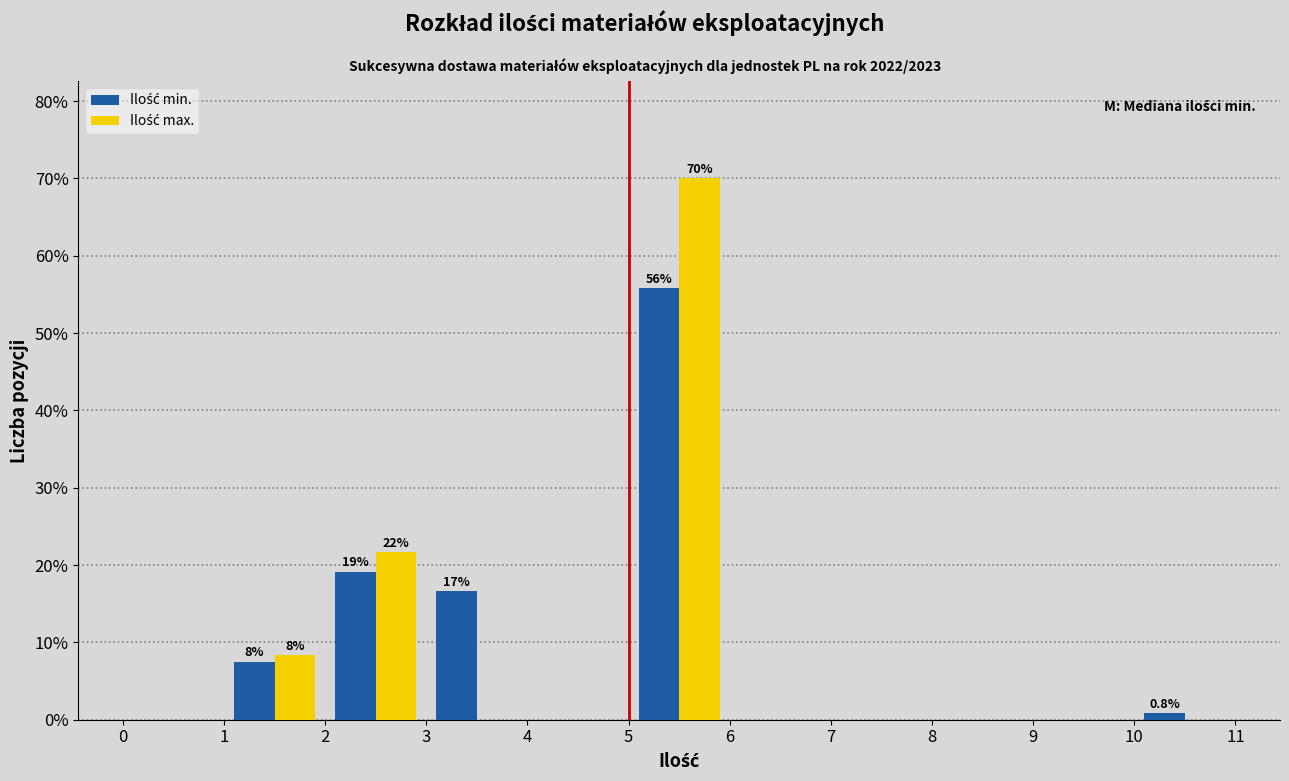

In the Ilość max. series, which range on the x-axis has the tallest bar?

5 to 6